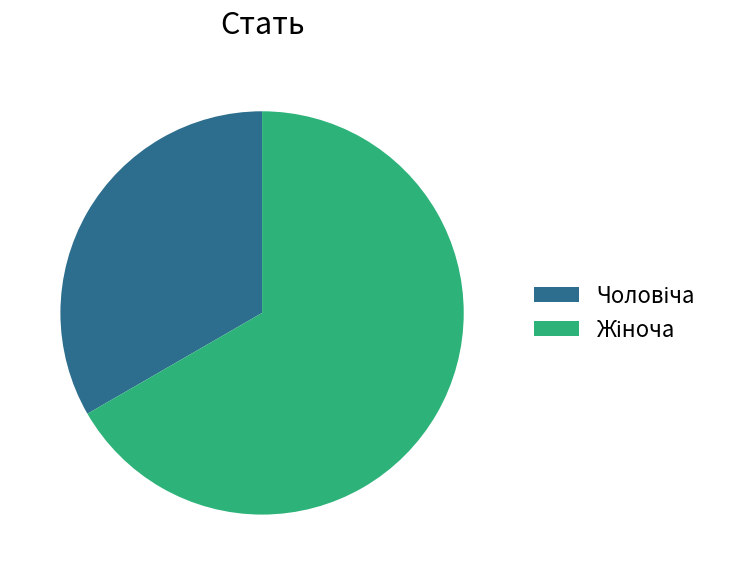

Does any single category account for the majority?

Yes